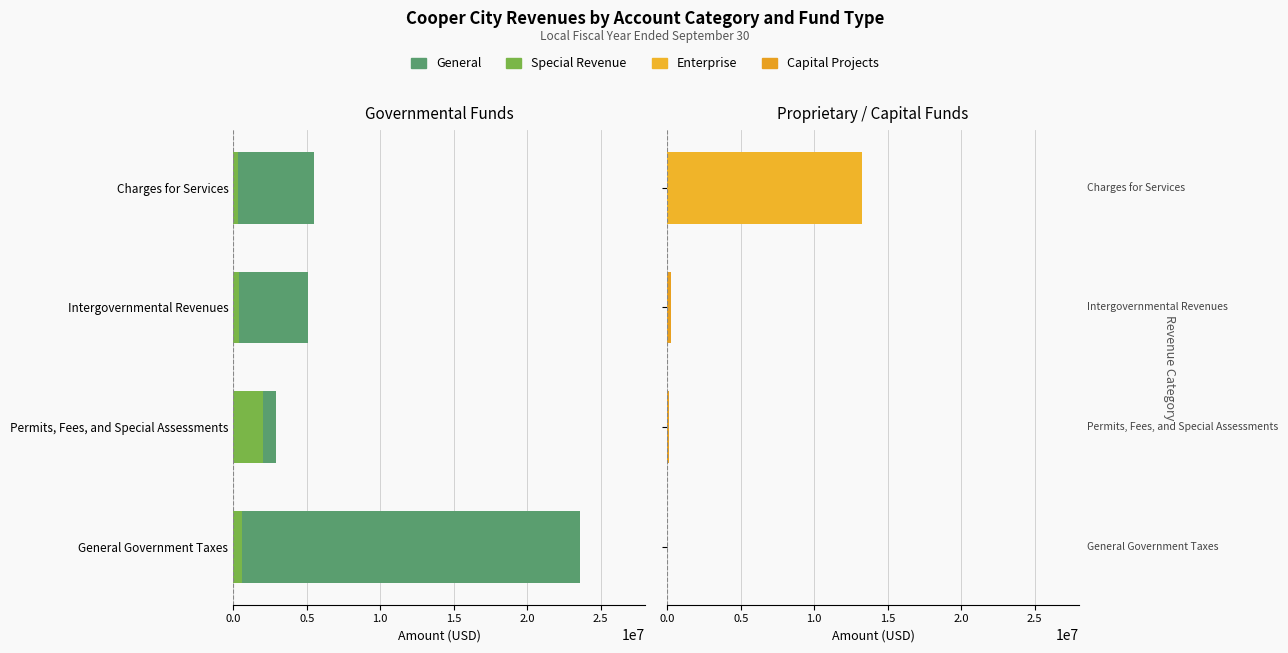

Between Charges for Services and Intergovernmental Revenues, which is larger?

Charges for Services